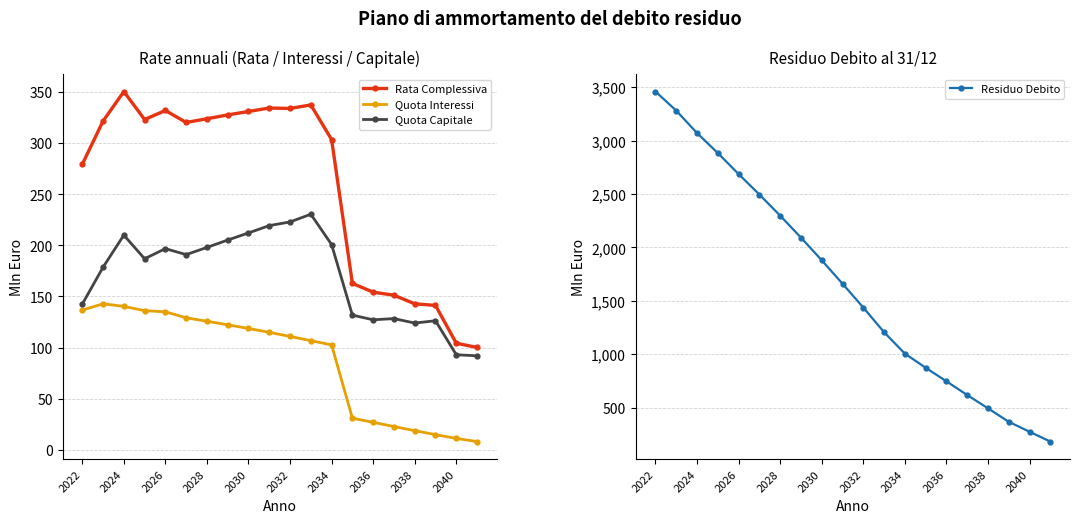

True or false: Rata Complessiva and Quota Interessi cross at least once.

False